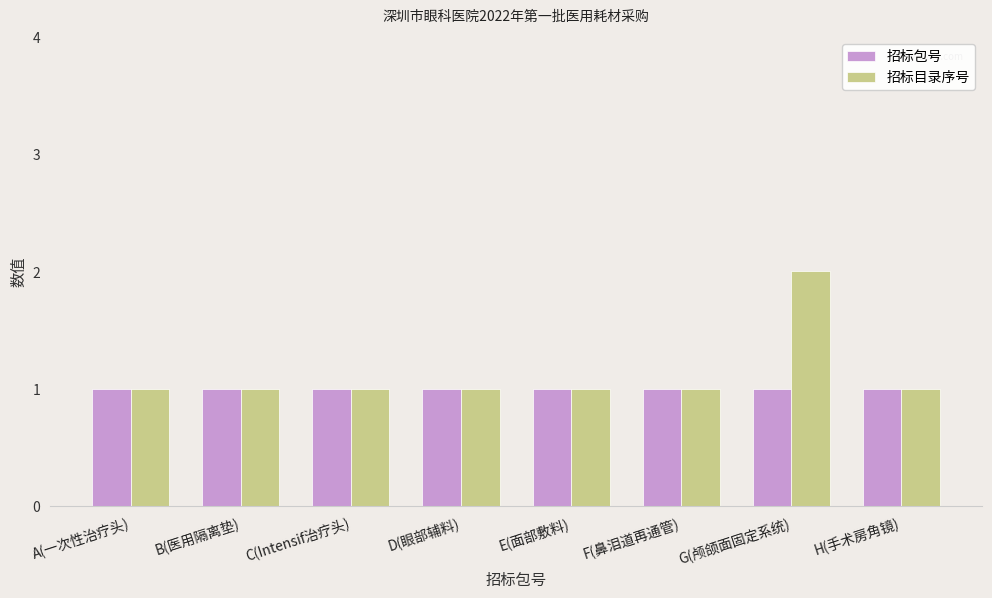

Which series has the largest total across all categories?

招标目录序号